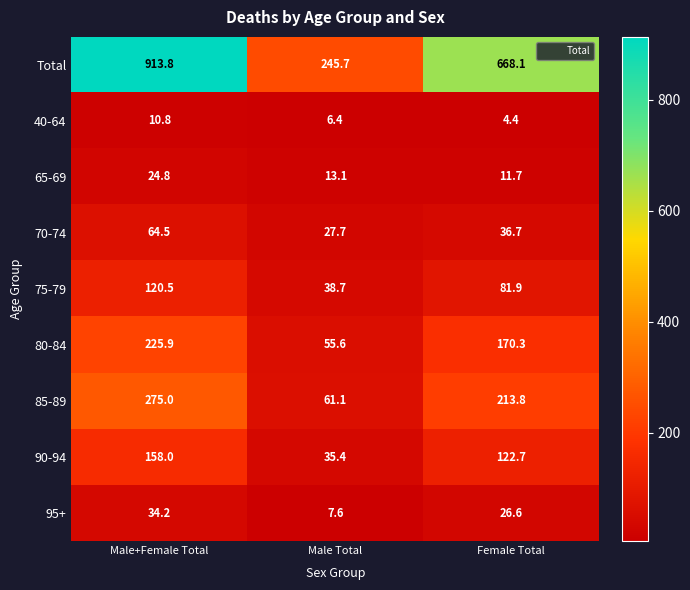

Reading left to right, what are all the values shown in this chart?

Total: 913.8	245.7	668.1
40-64: 10.8	6.4	4.4
65-69: 24.8	13.1	11.7
70-74: 64.5	27.7	36.7
75-79: 120.5	38.7	81.9
80-84: 225.9	55.6	170.3
85-89: 275.0	61.1	213.8
90-94: 158.0	35.4	122.7
95+: 34.2	7.6	26.6